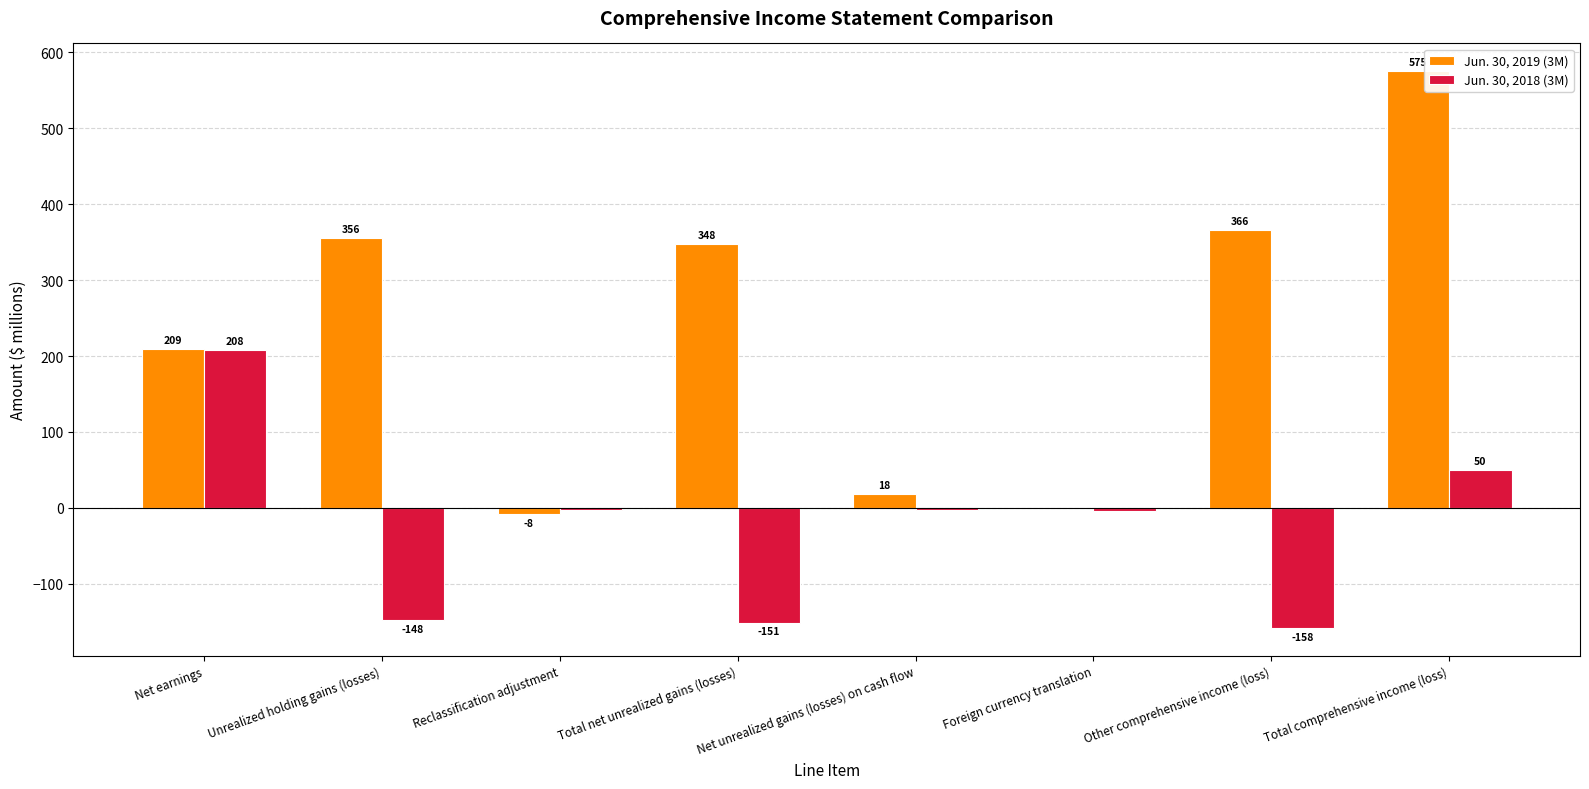

How many data points does each series have?

8